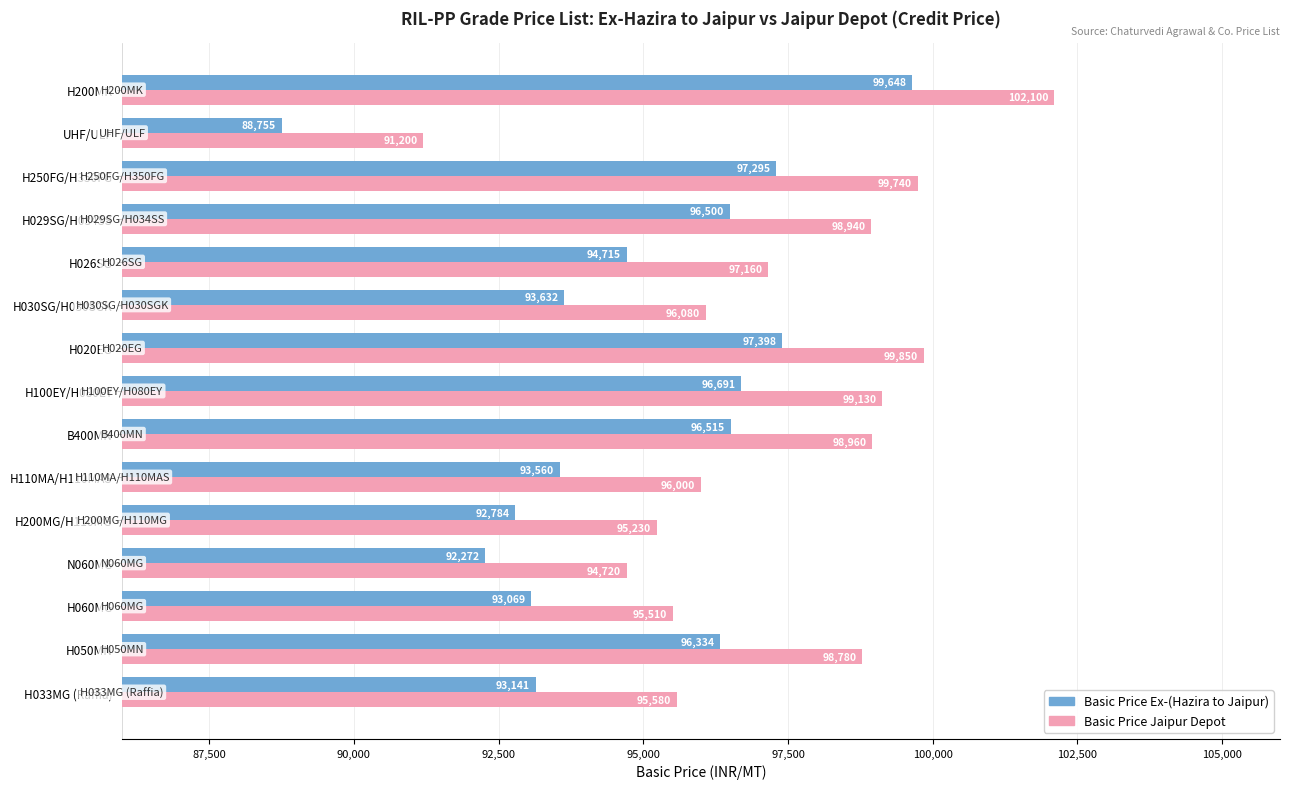

What is the sum of the Basic Price Jaipur Depot values at H060MG and H100EY/H080EY?

194640